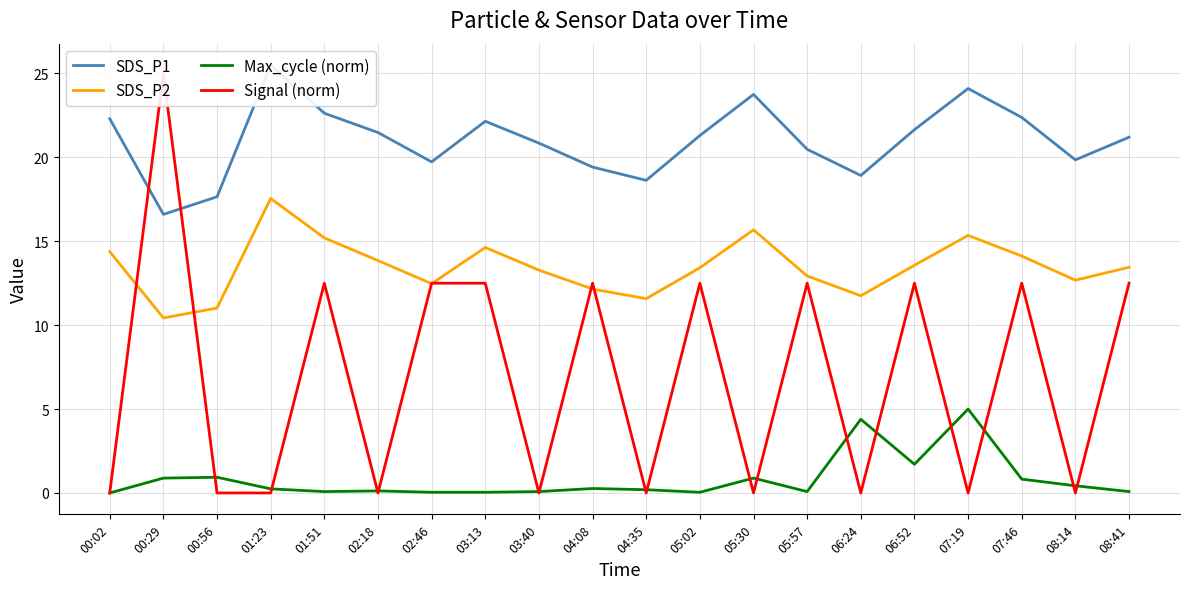

Which series has the widest spread of values?

Signal (norm)